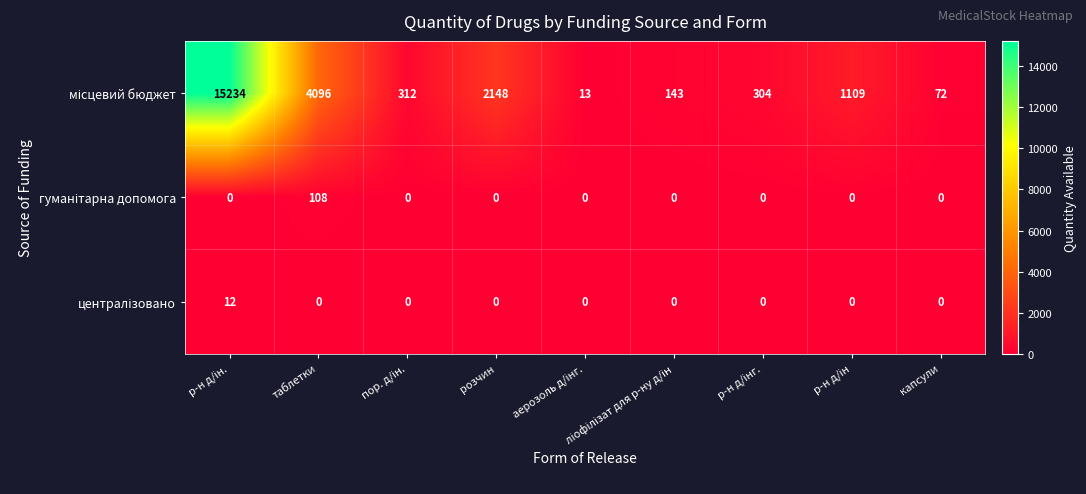

What is the greatest value displayed?

15234